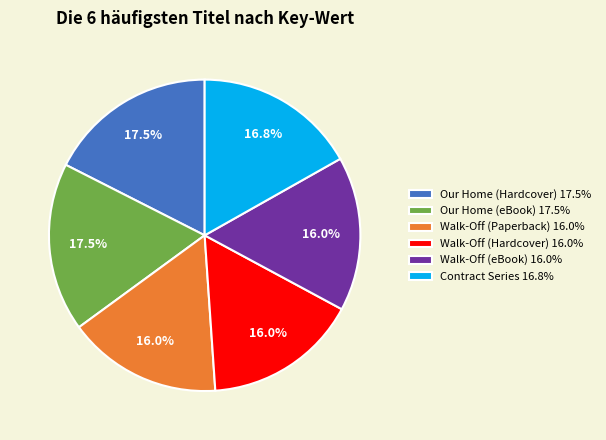

To the nearest percent, what portion does Walk-Off (eBook) represent?

16%